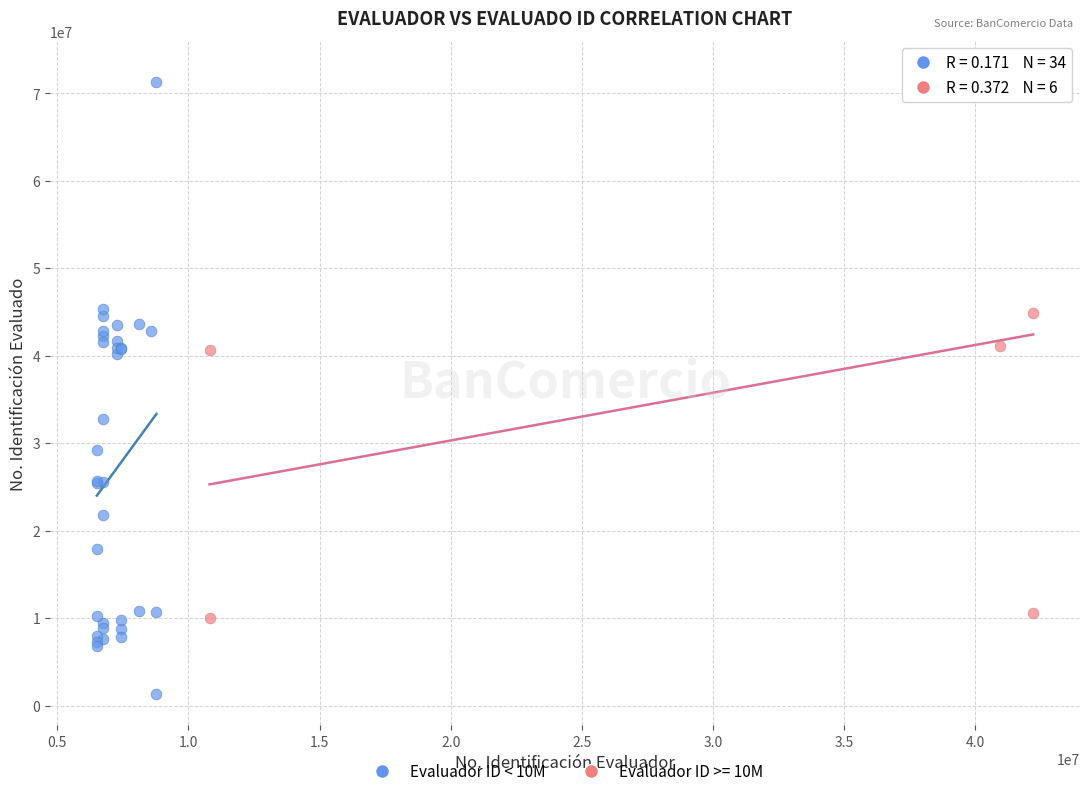

Which series reaches the minimum Y coordinate?

Evaluador ID < 10M